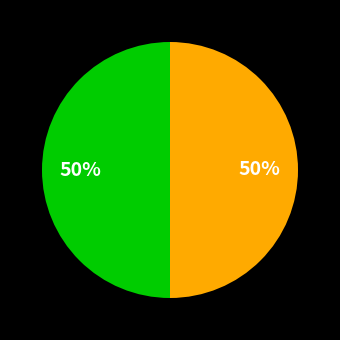

To the nearest percent, what is the average slice percentage?

50%